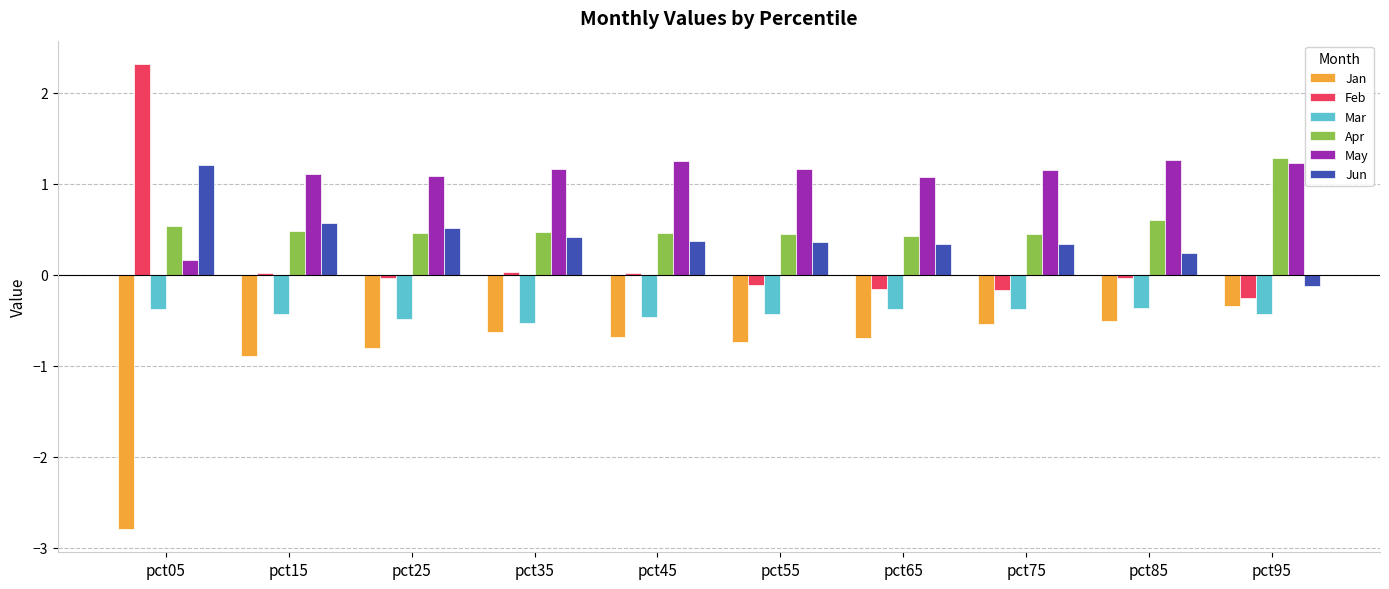

How many groups of bars are there?

10